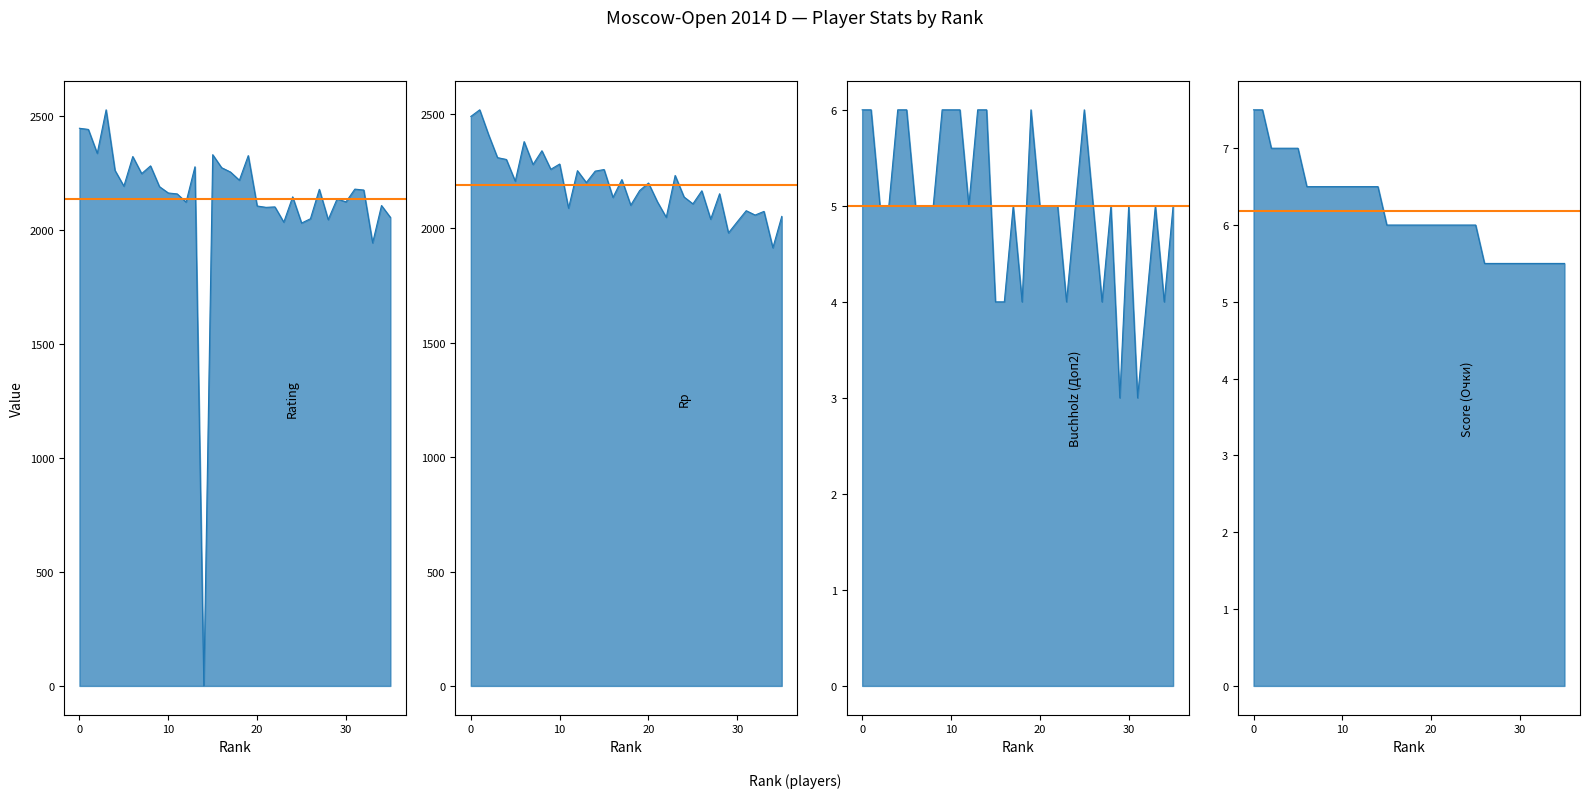

Reading right to left, transcribe all the data shown in this chart.

Mean Rating: 2136.2	2136.2
Mean Rp: 2189.1	2189.1
Mean Buchholz (Доп2): 5.0	5.0
Mean Score (Очки): 6.2	6.2